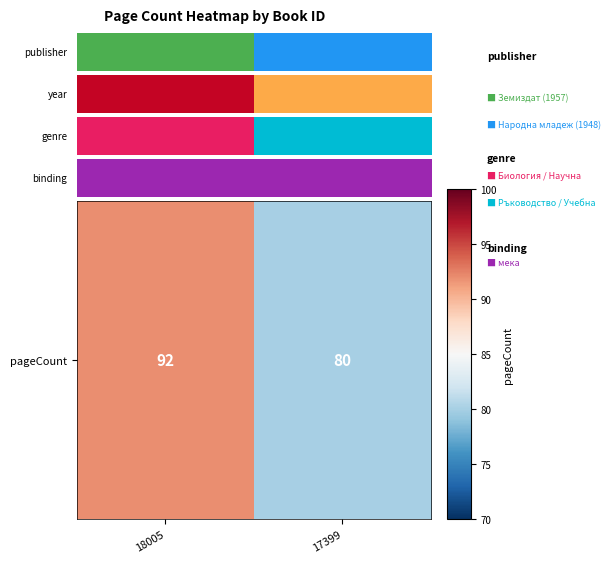

Read the value at 18005, to the nearest 10.

90